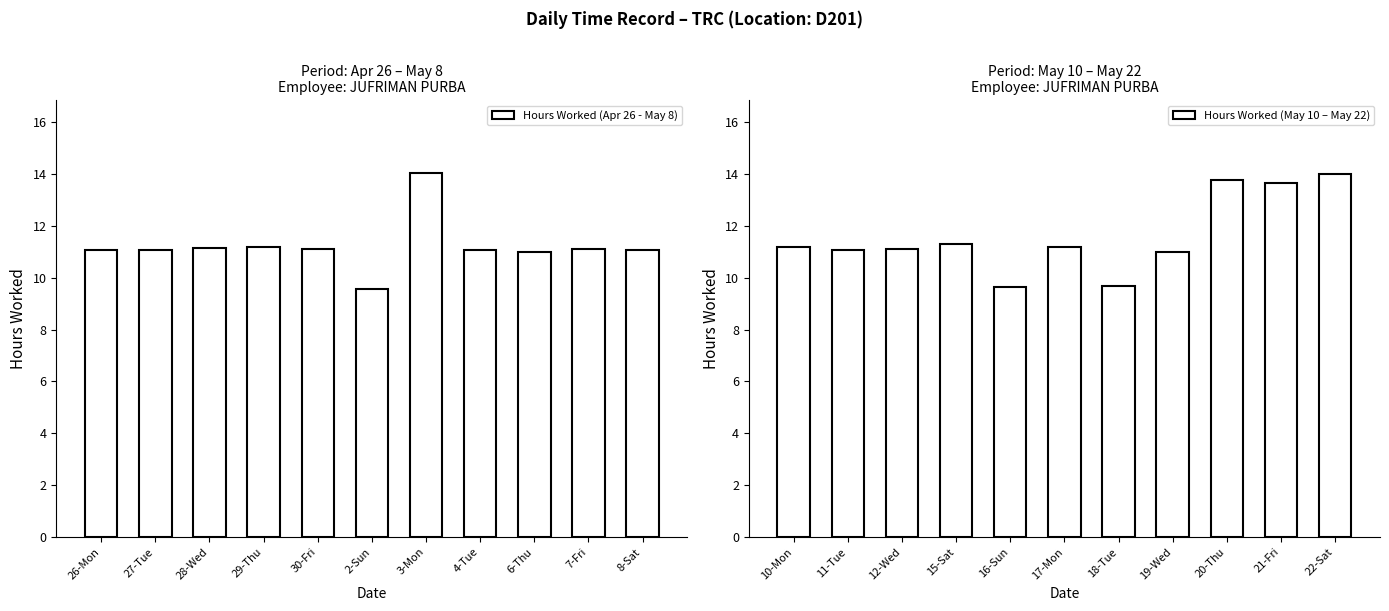

What are all the series names shown in the legend?

Hours Worked (Apr 26 - May 8), Hours Worked (May 10 – May 22)